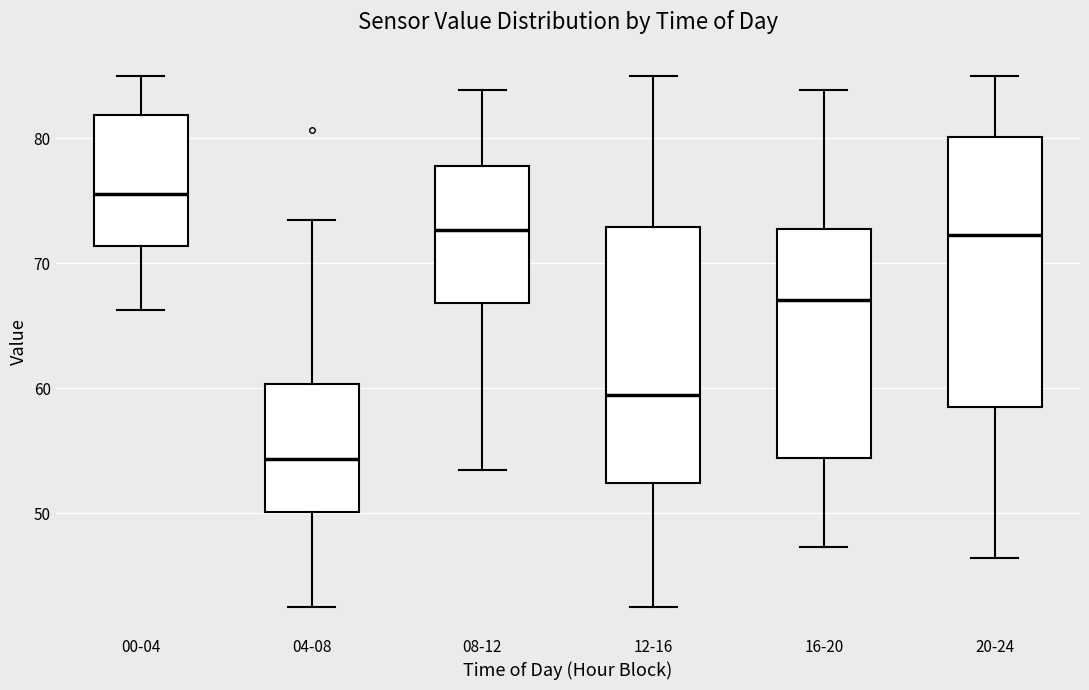

Reading left to right, transcribe this box plot: for each box, give where its median line is, the range the box spans, and where its two whiskers end, as read against the y-axis. The values are not printed on the chart, so give them approximately, as read against the axis.

00-04: median 76, box 71 to 82, whiskers 66 to 85
04-08: median 54, box 50 to 60, whiskers 43 to 73
08-12: median 73, box 67 to 78, whiskers 54 to 84
12-16: median 59, box 52 to 73, whiskers 43 to 85
16-20: median 67, box 54 to 73, whiskers 47 to 84
20-24: median 72, box 59 to 80, whiskers 46 to 85